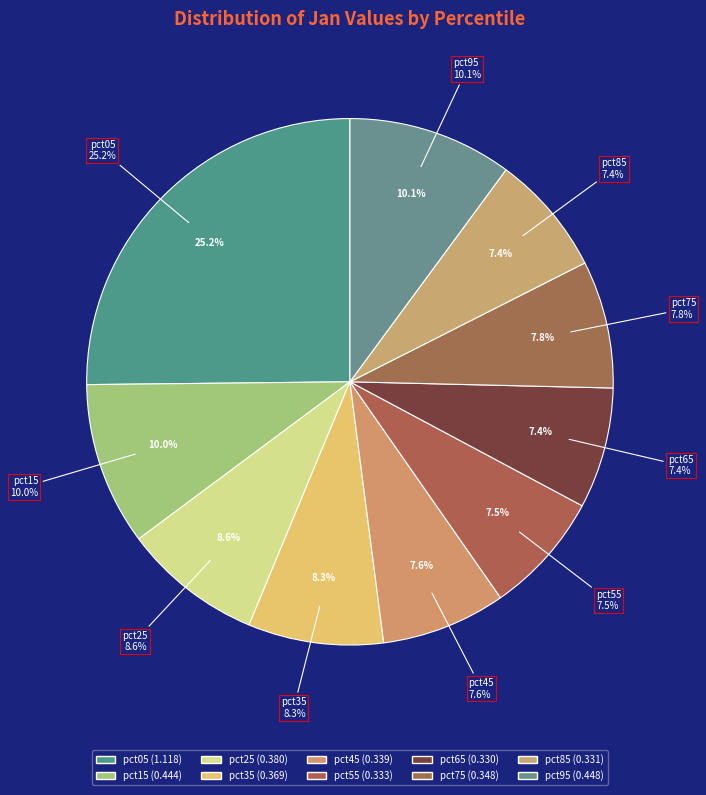

Is pct95 the majority of the pie?

No